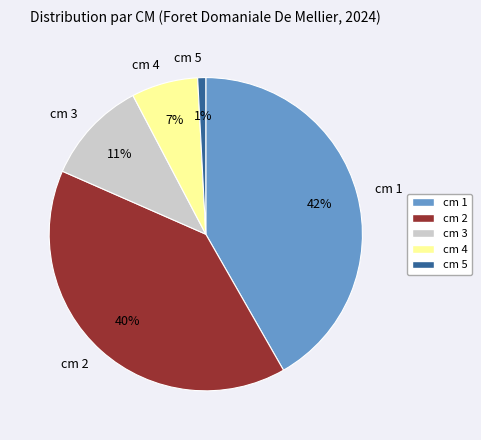

Rank the categories by value from highest to lowest.

cm 1, cm 2, cm 3, cm 4, cm 5